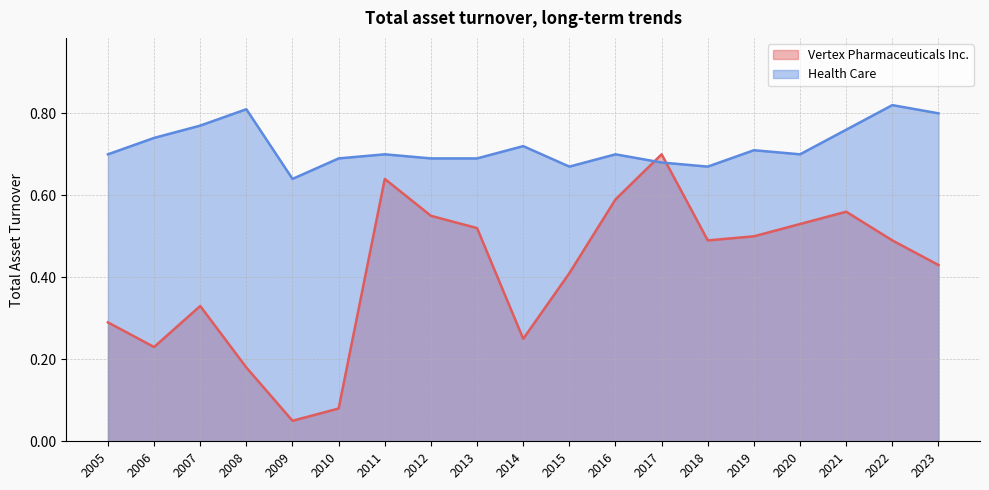

At which category does Health Care reach its first local valley?

2009